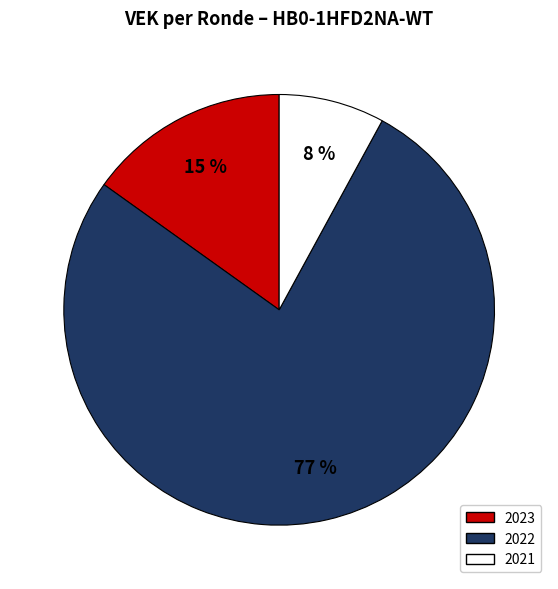

To the nearest percent, what is the difference between the 2022 and 2023 slice percentages?

62%